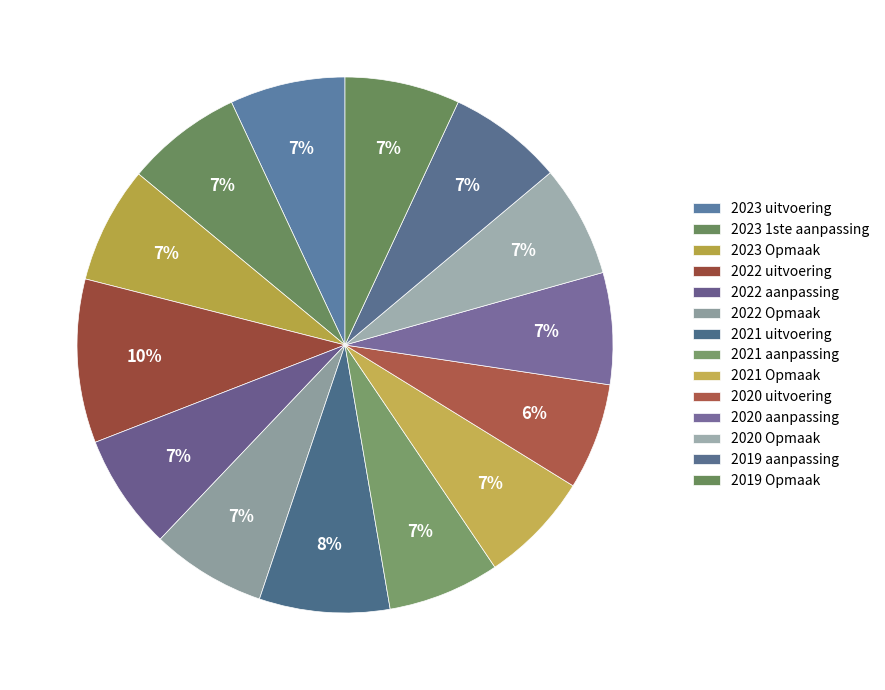

Which has a higher value, 2023 1ste aanpassing or 2022 Opmaak?

2023 1ste aanpassing